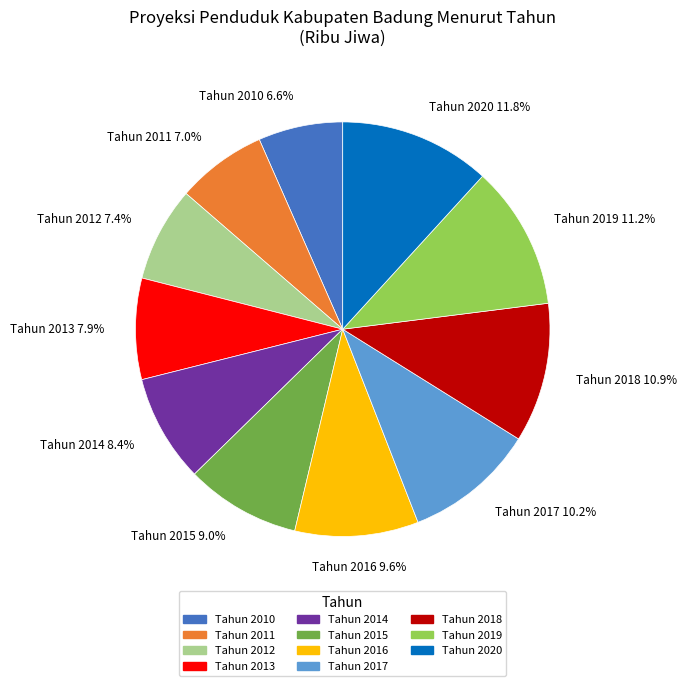

What is the largest slice in the pie chart?

Tahun 2020